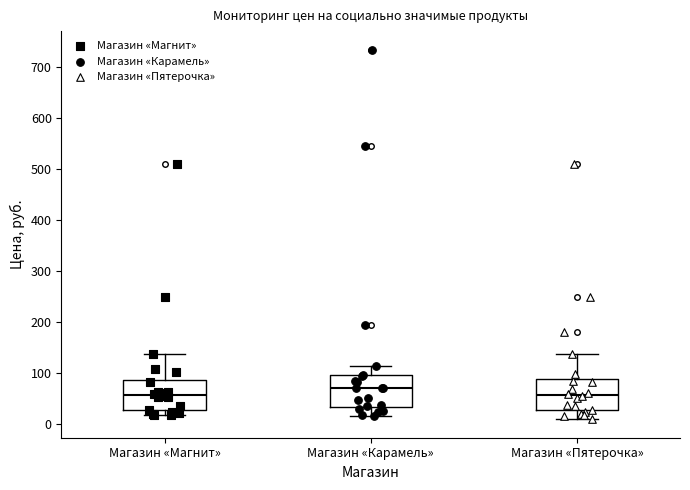

Reading left to right, read every box against the y-axis: the position of its median line, the range the box covers, and the ends of its whiskers. The values are not printed on the chart, so give them approximately, as read against the axis.

Магазин «Магнит»: median 60, box 30 to 90, whiskers 20 to 140
Магазин «Карамель»: median 70, box 30 to 100, whiskers 20 to 110
Магазин «Пятерочка»: median 60, box 30 to 90, whiskers 10 to 140